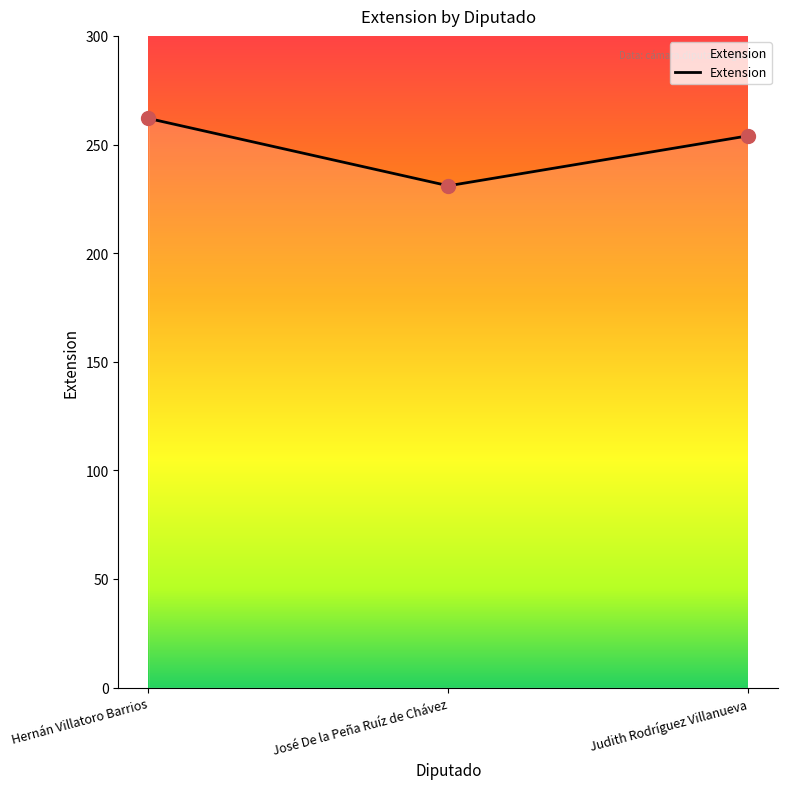

Approximately how many times larger is the value at Hernán Villatoro Barrios compared to Judith Rodríguez Villanueva?

1.0